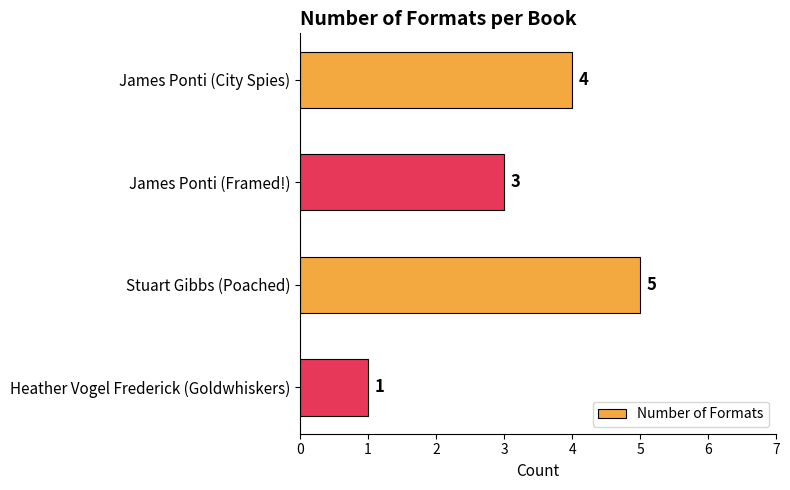

How many values are below 4?

2